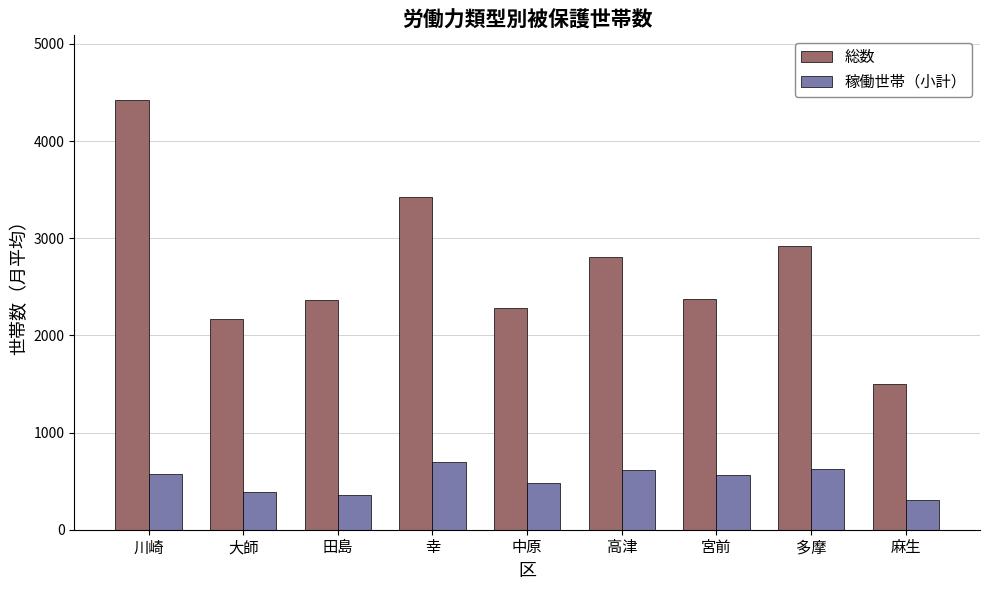

Rank the series at 宮前 from highest to lowest value.

総数, 稼働世帯（小計）